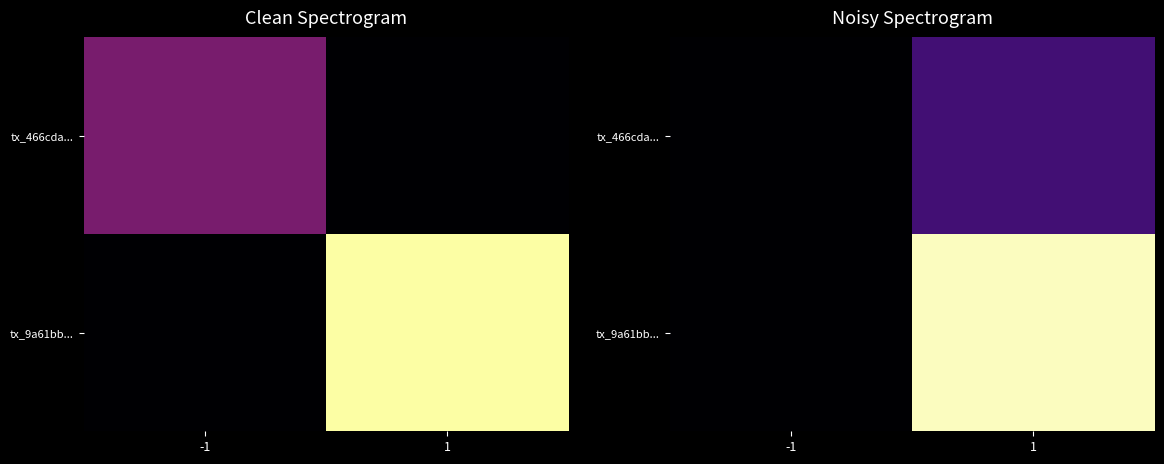

What is the difference between the tx_9a61bb... values at 1 and -1?

2.3